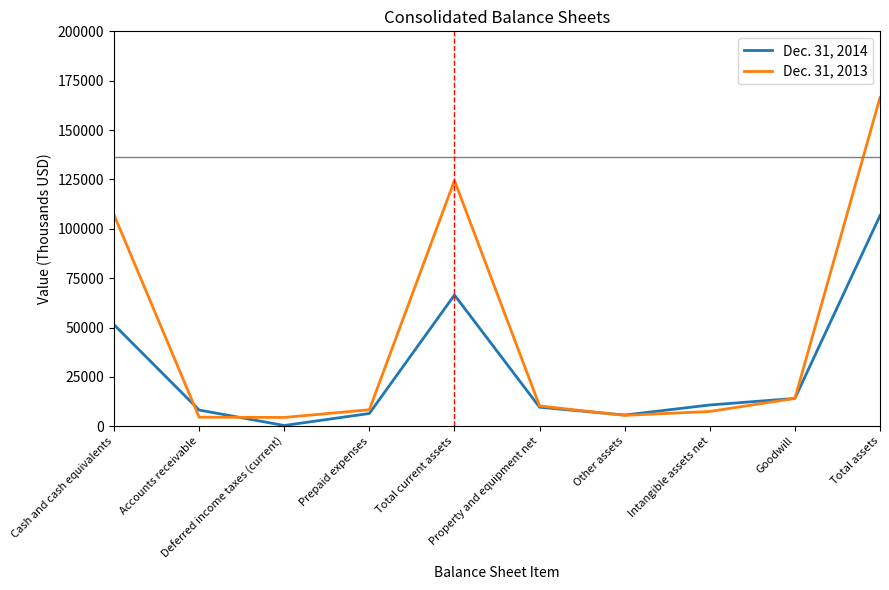

At which category does the chart reach its minimum across all series?

Deferred income taxes (current)